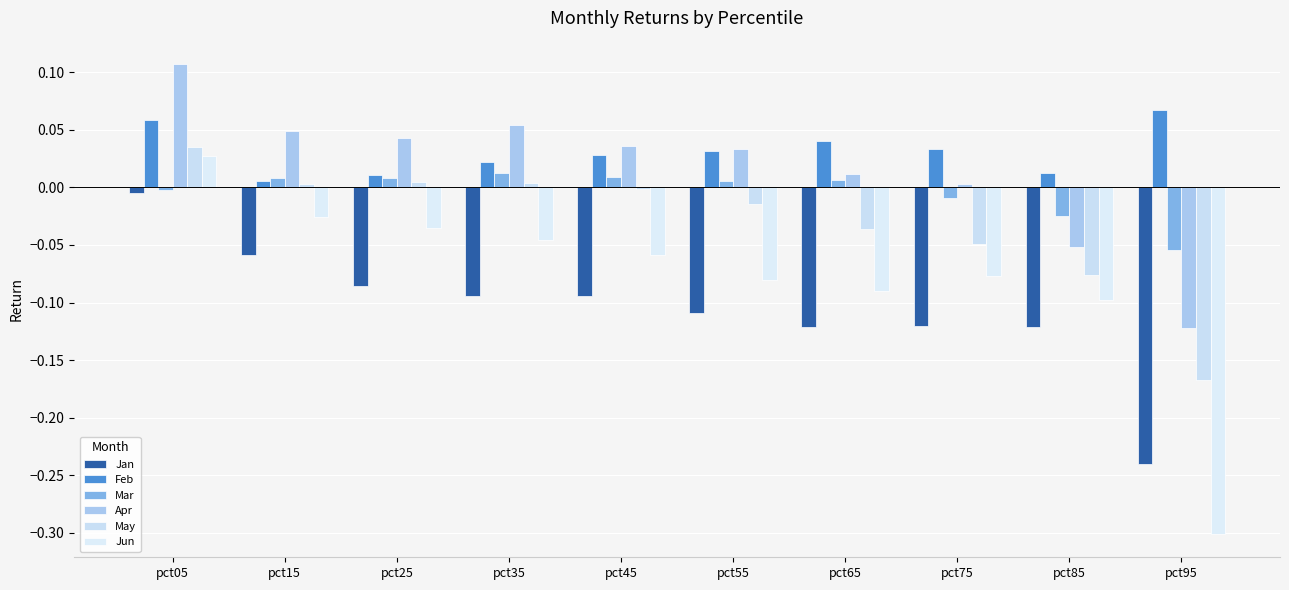

Where does the May series first go above 0?

pct05